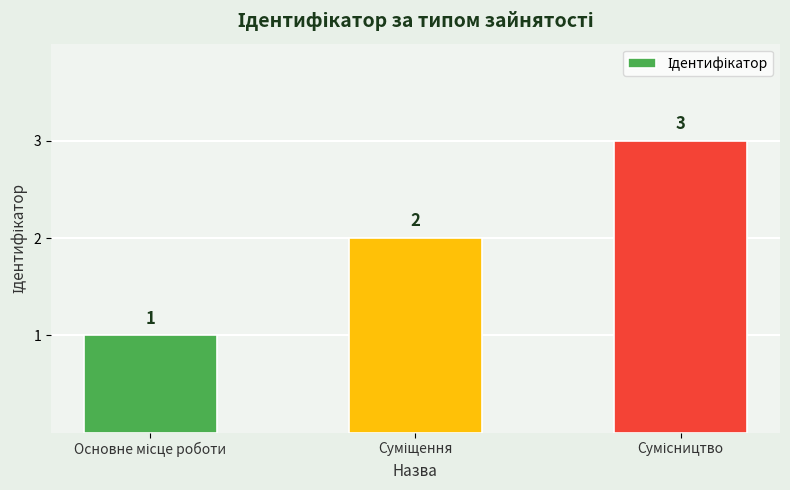

What is the sum of all values?

6